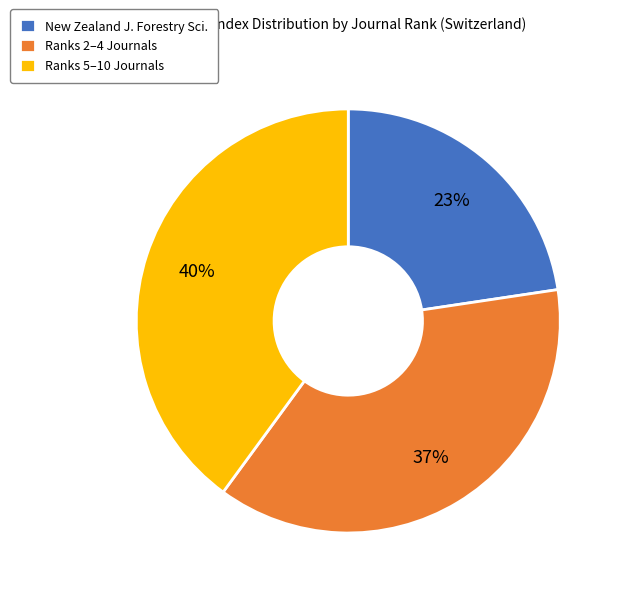

Which slice is the largest?

Ranks 5–10 Journals